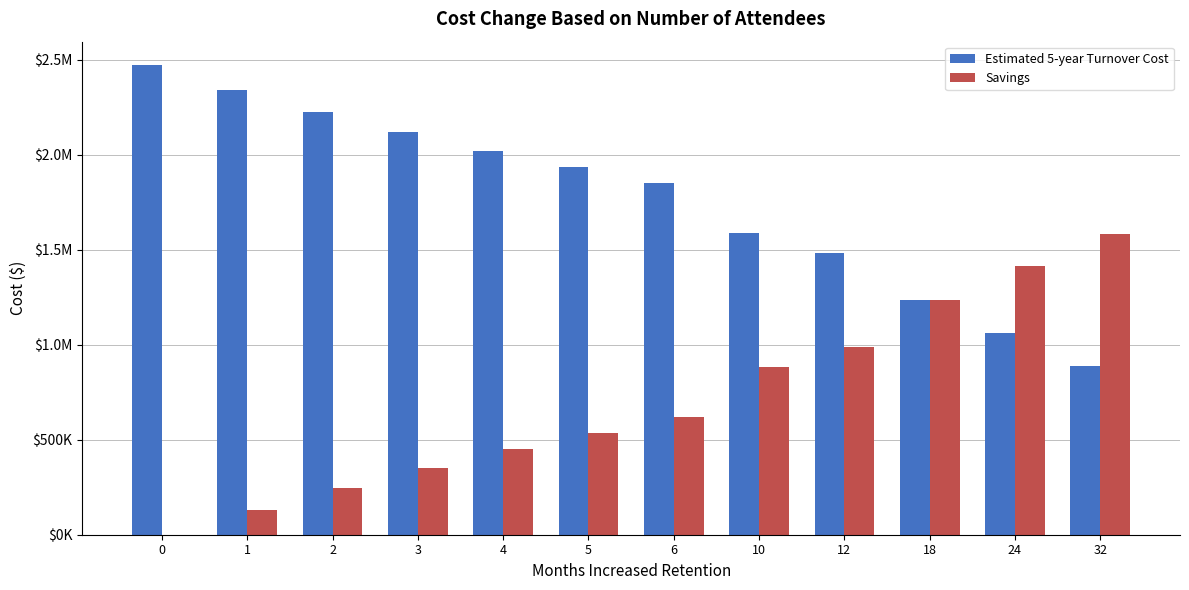

List the series in order of their overall mean, highest first.

Estimated 5-year Turnover Cost, Savings